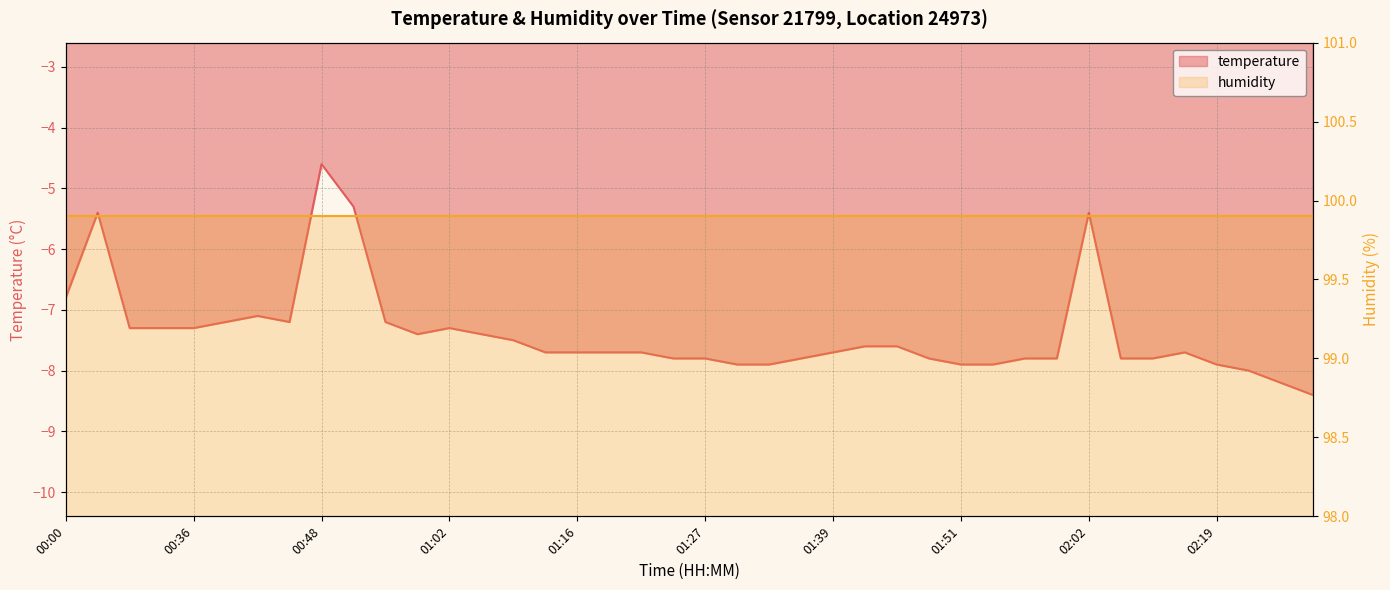

What is the change in value from 00:00 to 01:54?

-1.1